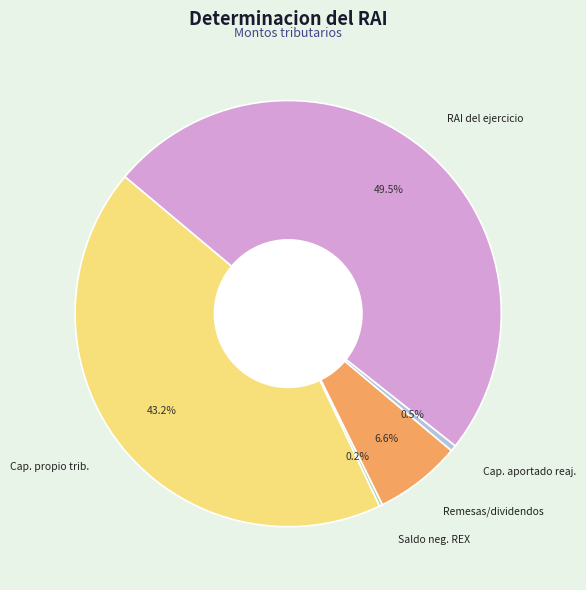

Combined, what portion of the pie is RAI del ejercicio and Cap. aportado reaj.?

50.0%